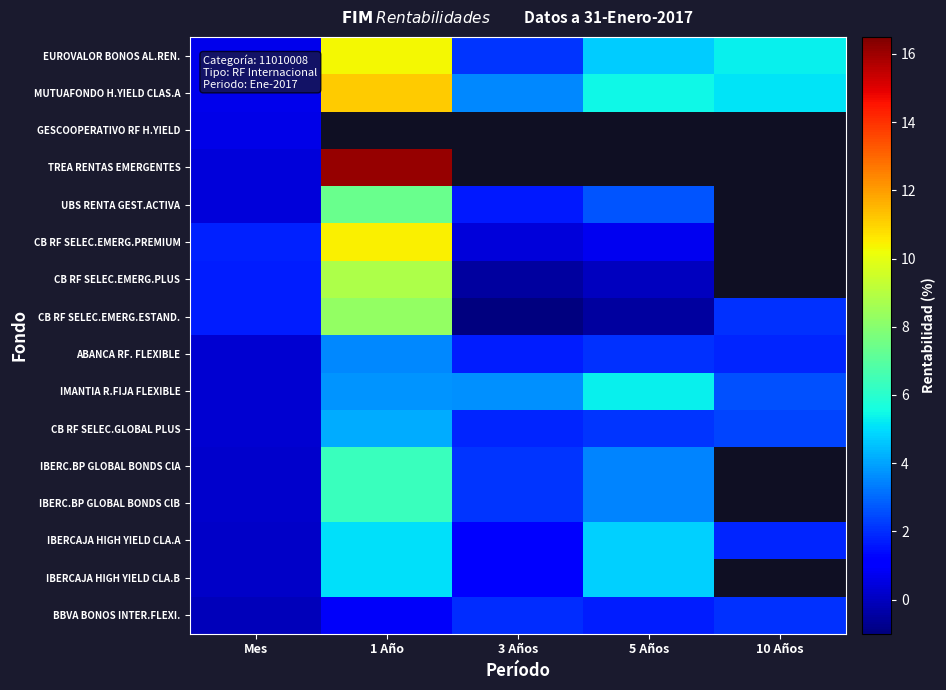

At how many categories does at least one series exceed 8?

1